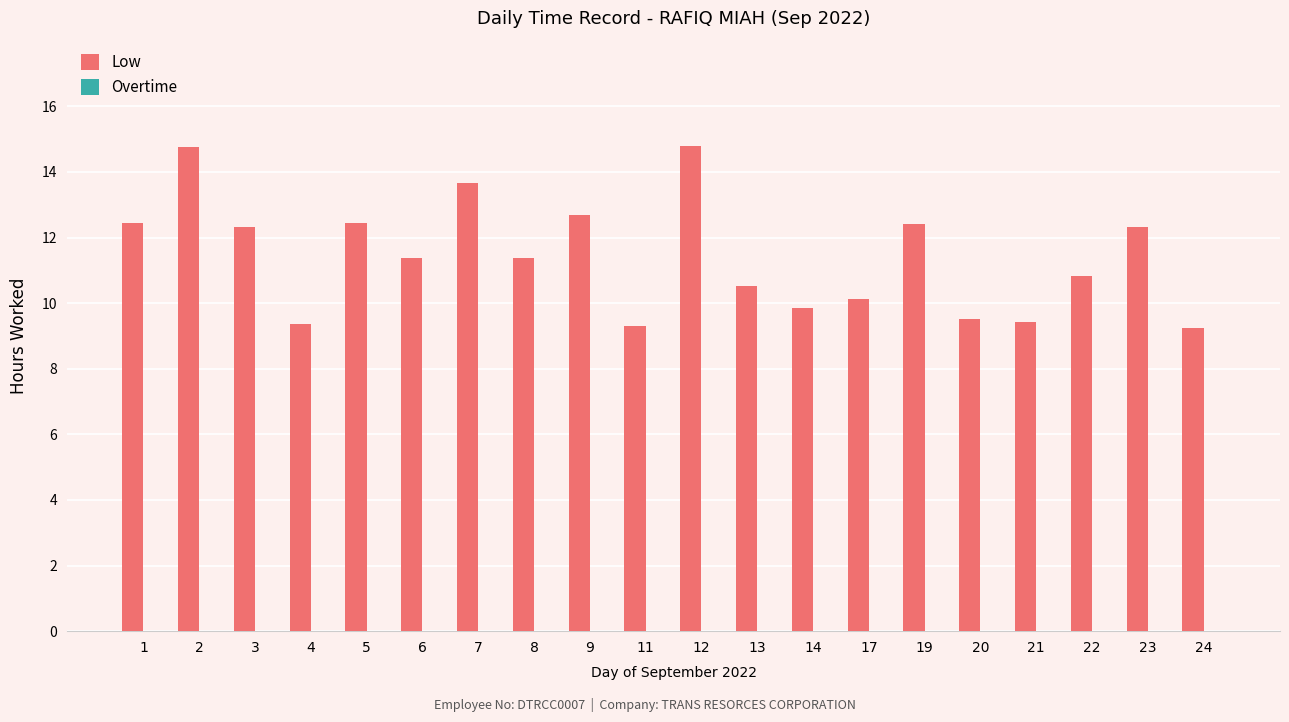

Which has a higher value, 3 or 22?

3